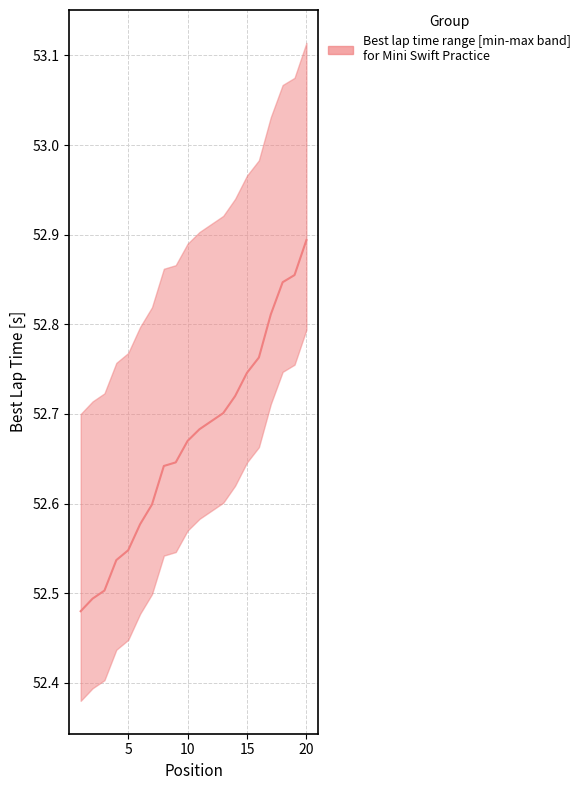

At which category does the chart reach its peak across all series?

20